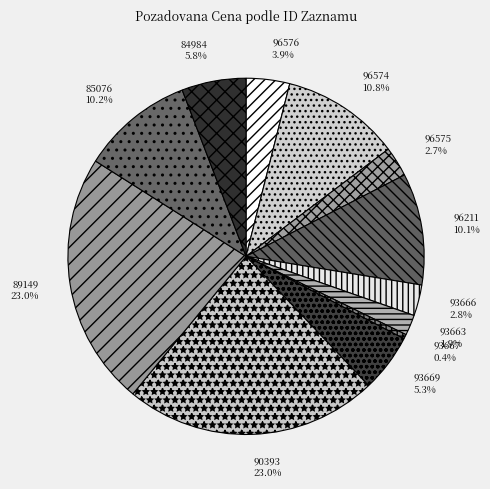

To the nearest percent, what is the difference between the 93669 and 96211 slice percentages?

5%